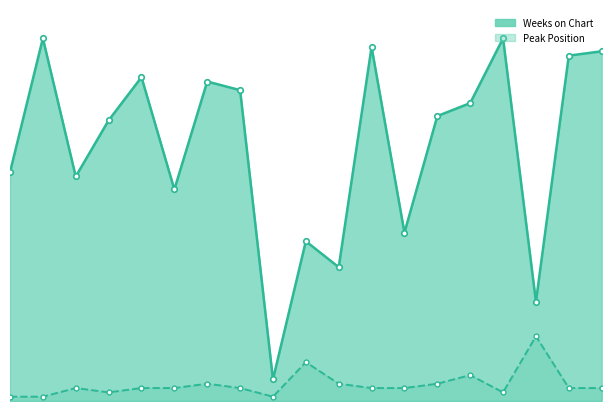

Is the value of Peak Position at 11 greater than the value of Weeks on Chart at 17?

No